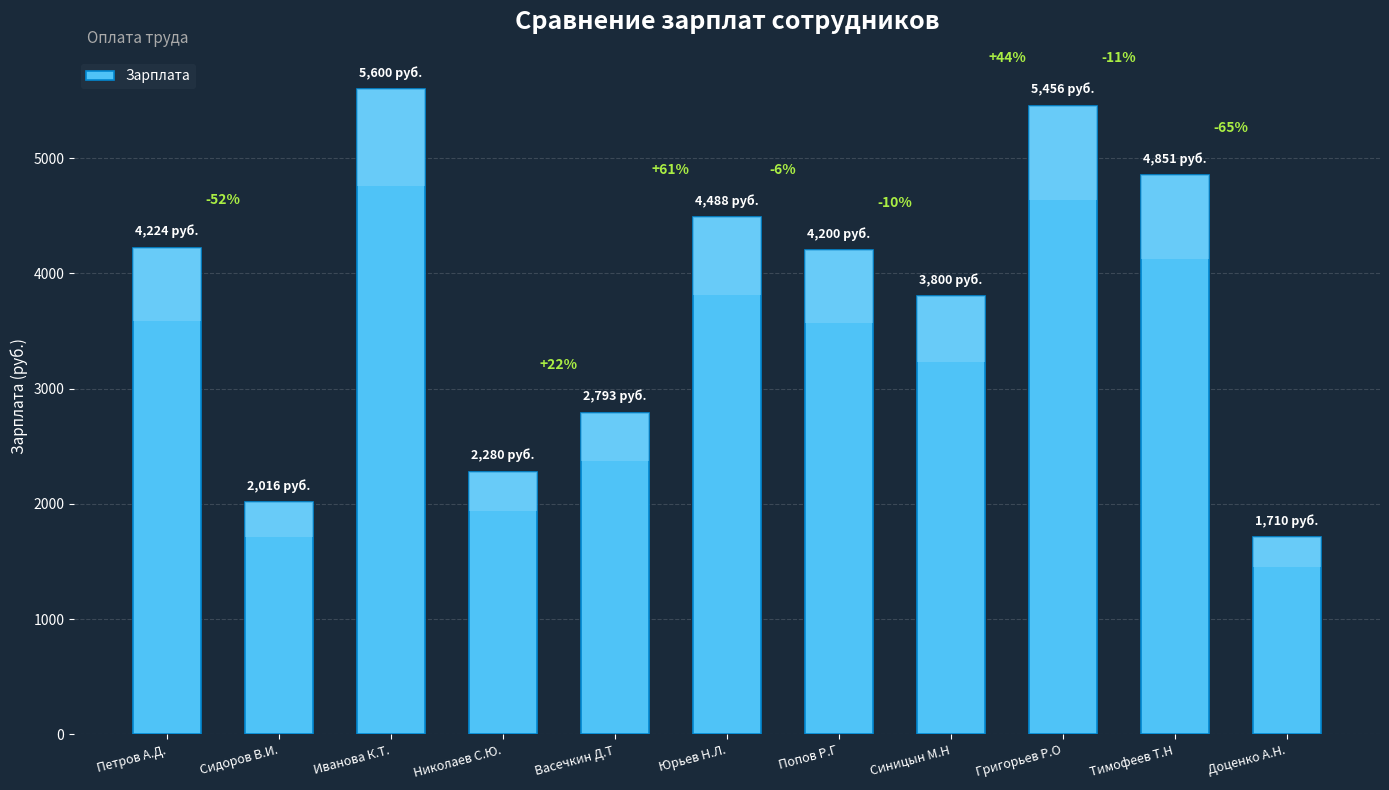

What is the change in value from Григорьев Р.О to Тимофеев Т.Н?

-605